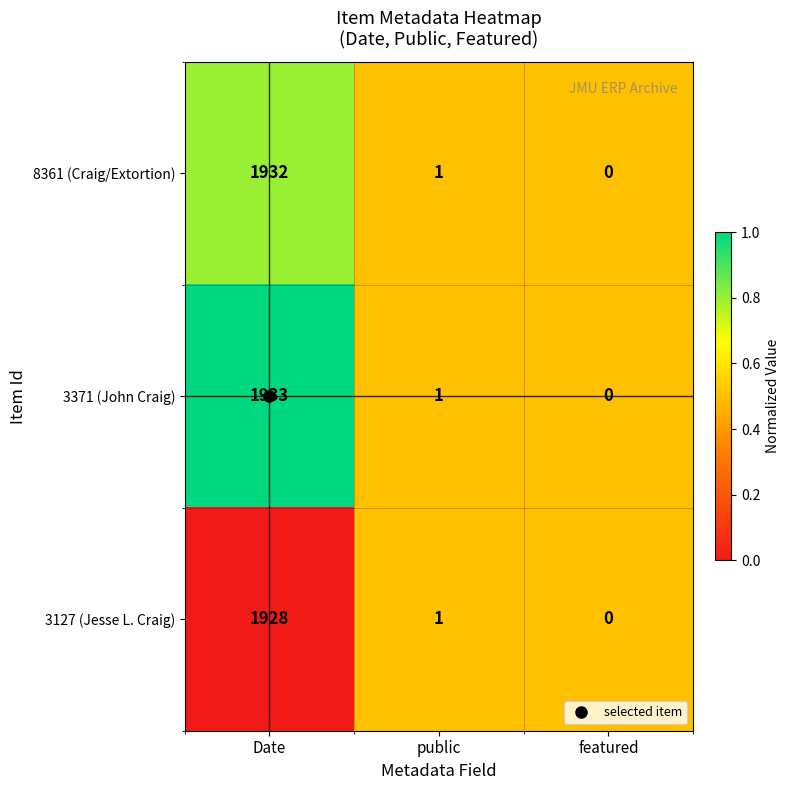

What is the difference between the highest and lowest values at Date?

5